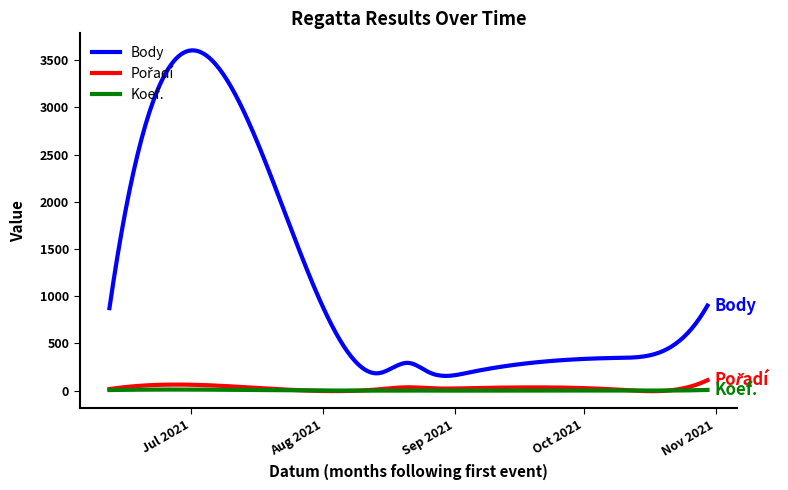

True or false: Koef. and Body intersect in this chart.

False